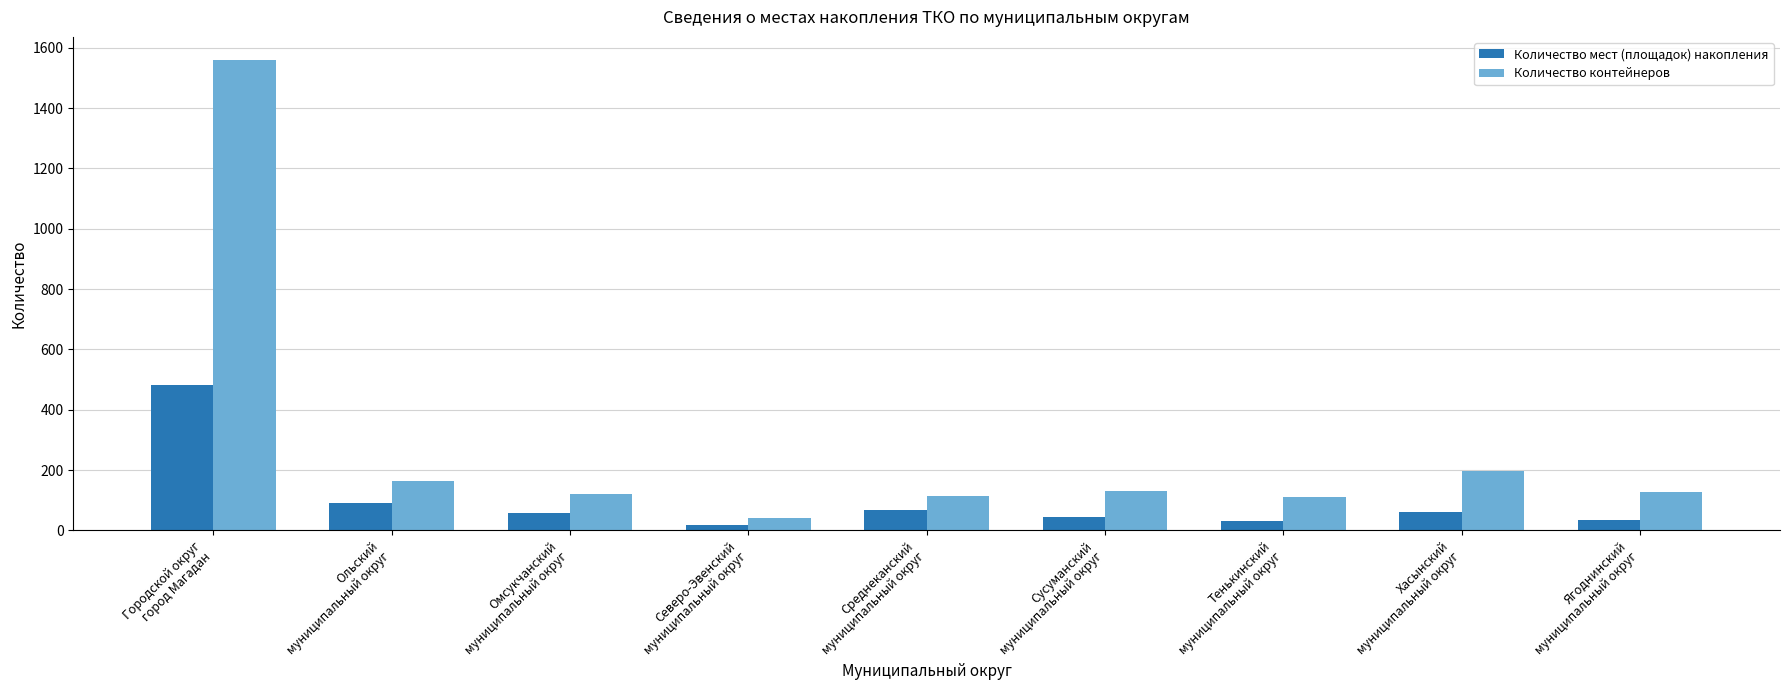

Count the number of data series in this chart.

2